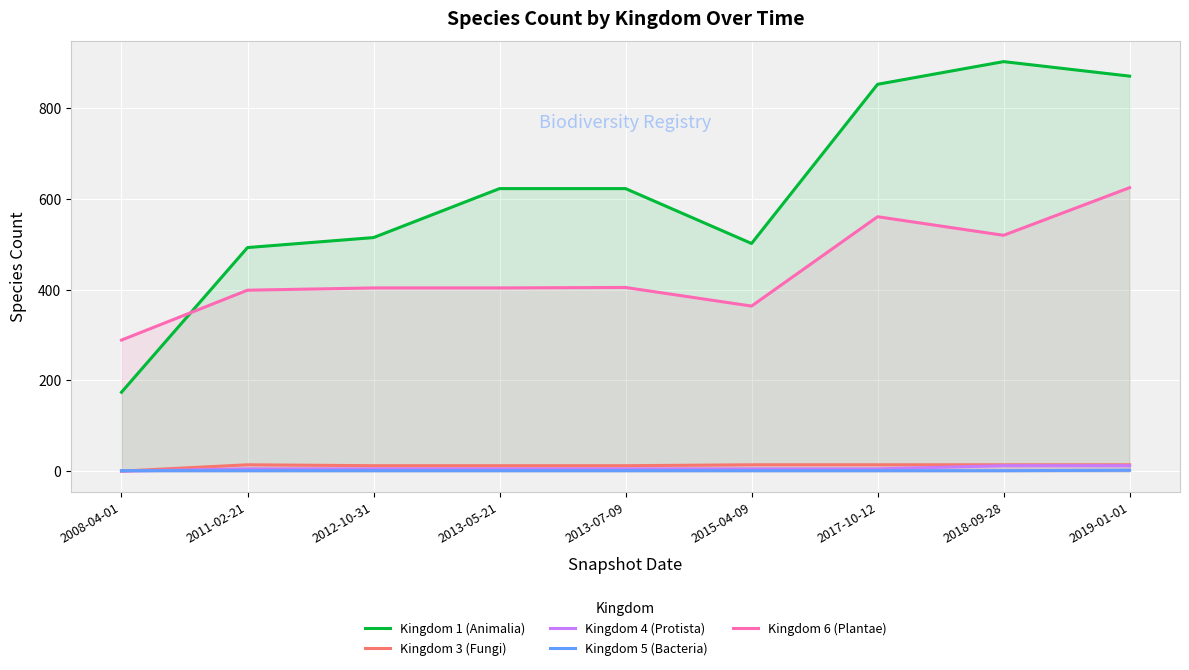

True or false: Kingdom 4 (Protista) and Kingdom 5 (Bacteria) cross at least once.

True